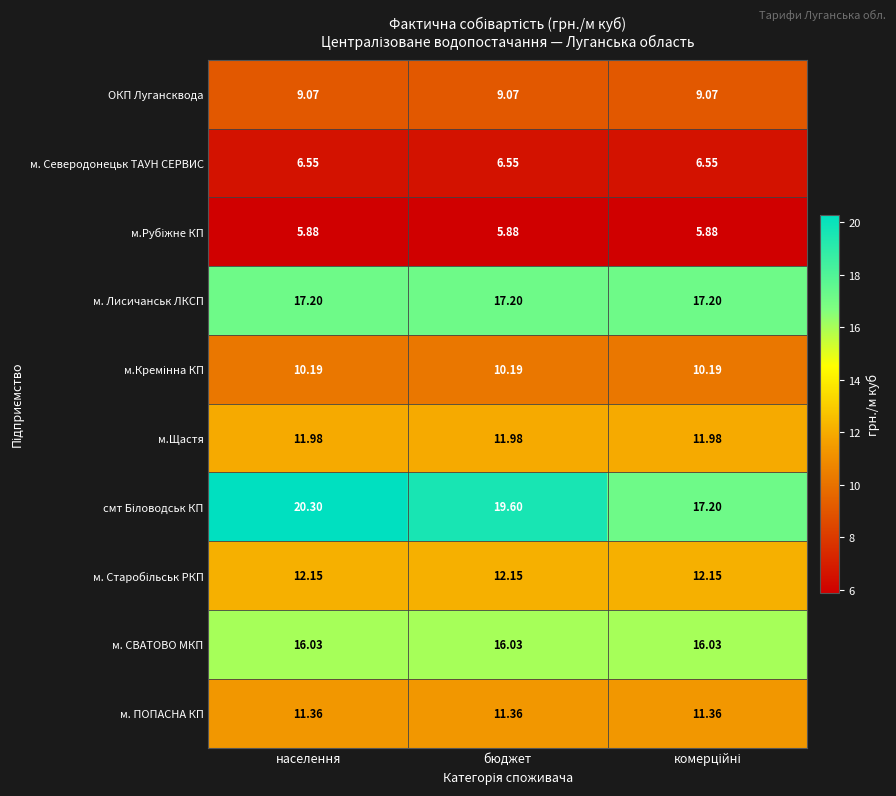

At which category is the sum across all series the highest?

населення